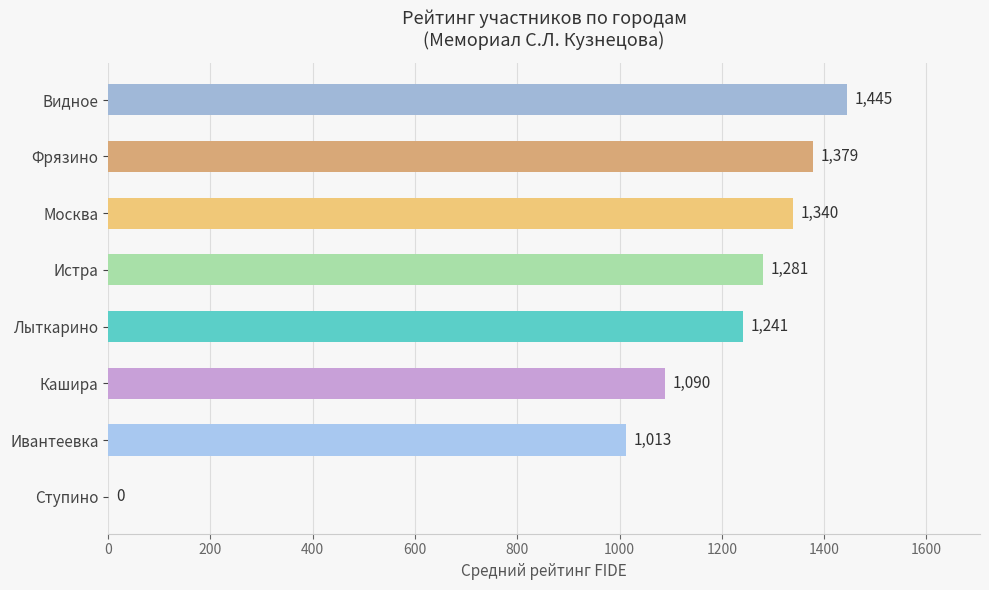

Is it true that the value at Ступино is 0.0?

True